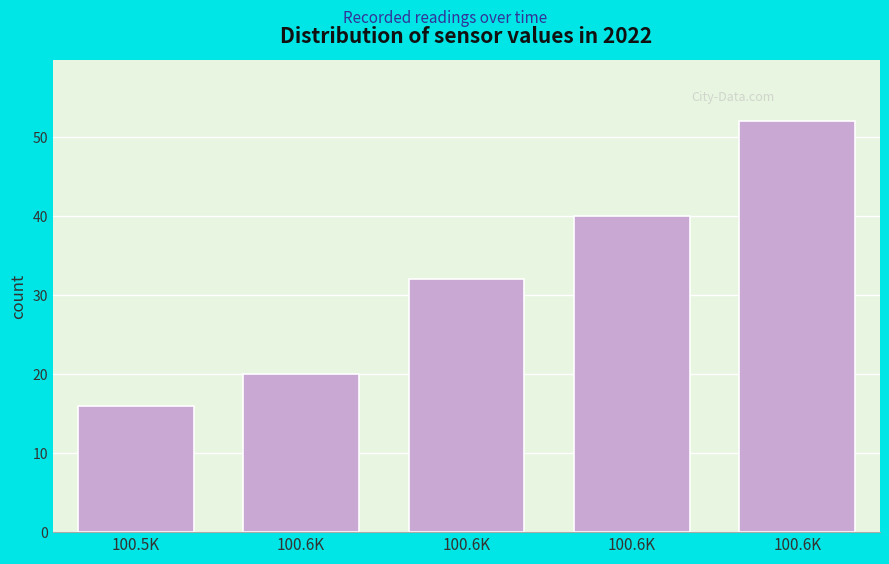

Are the bars horizontal?

No